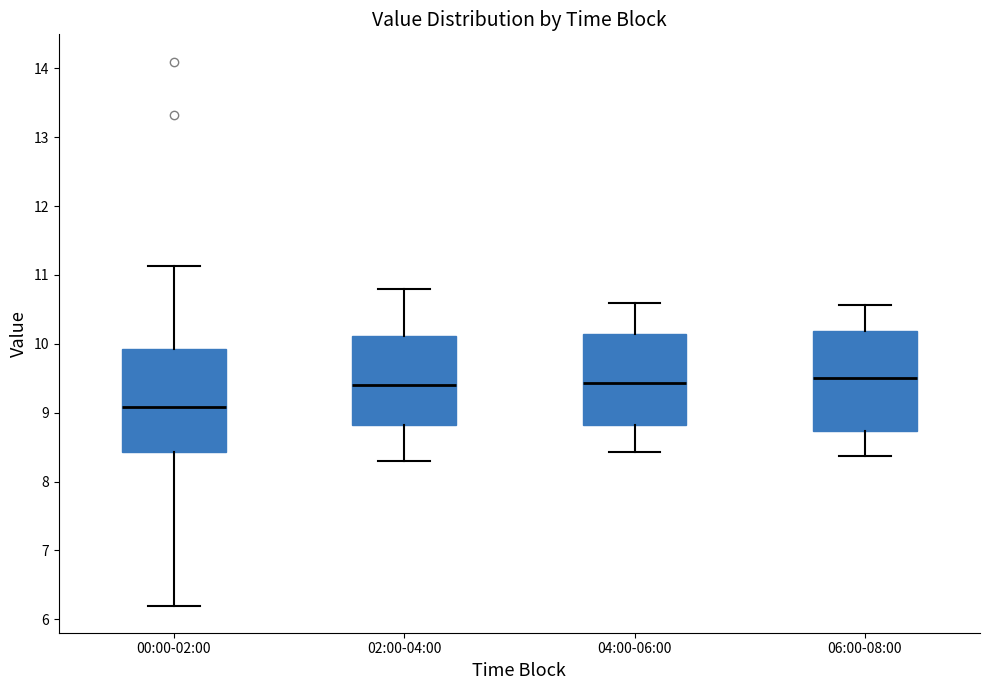

Where is the upper edge of the box for 06:00-08:00 on the y-axis? The values are not printed on the chart, so give them approximately, as read against the axis.

10.2